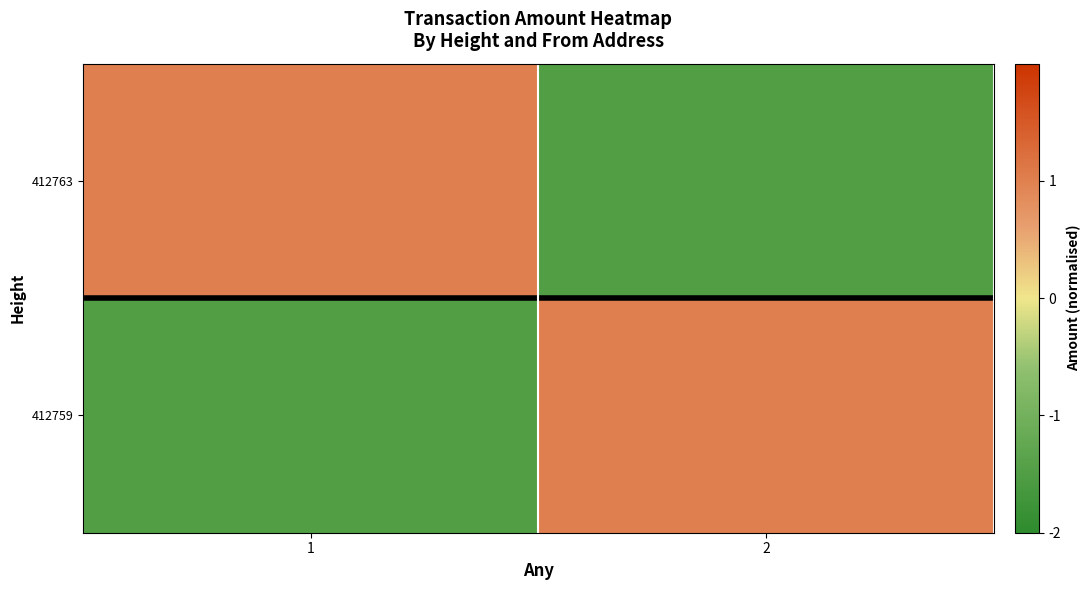

List the series in order of their peak value, highest first.

412763, 412759